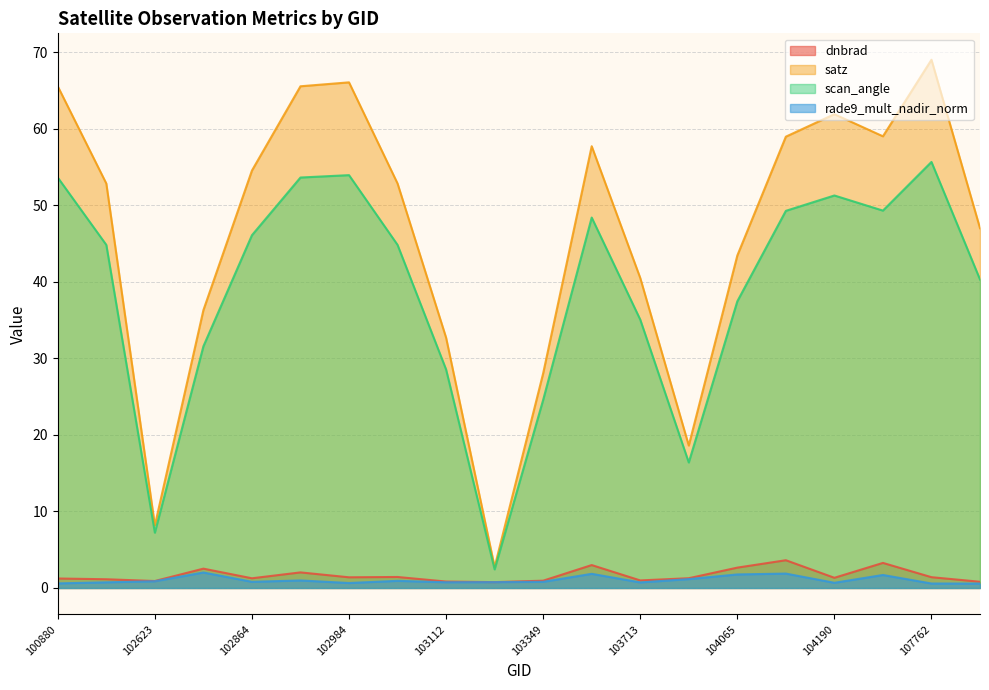

True or false: rade9_mult_nadir_norm and satz cross at least once.

False